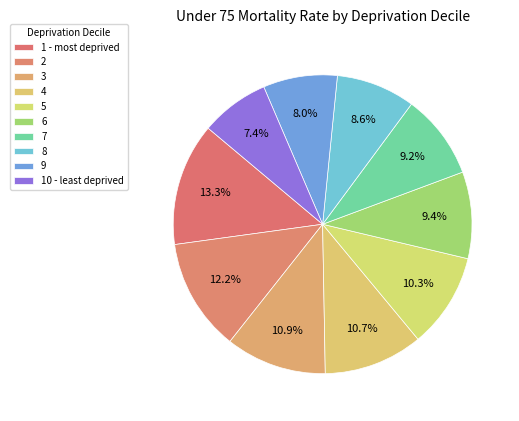

How many slices are in this pie chart?

10